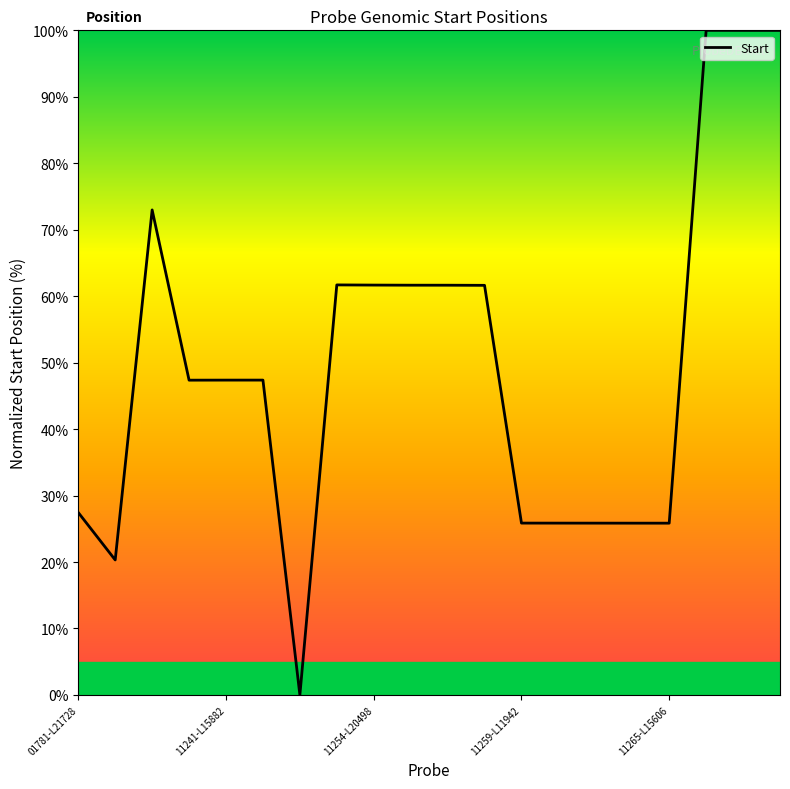

What is the greatest value displayed?

100.0